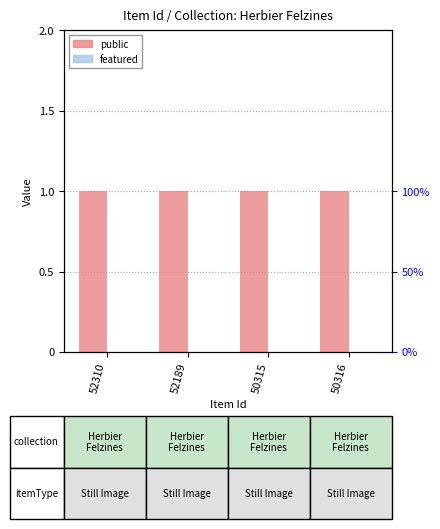

Count the number of data series in this chart.

2